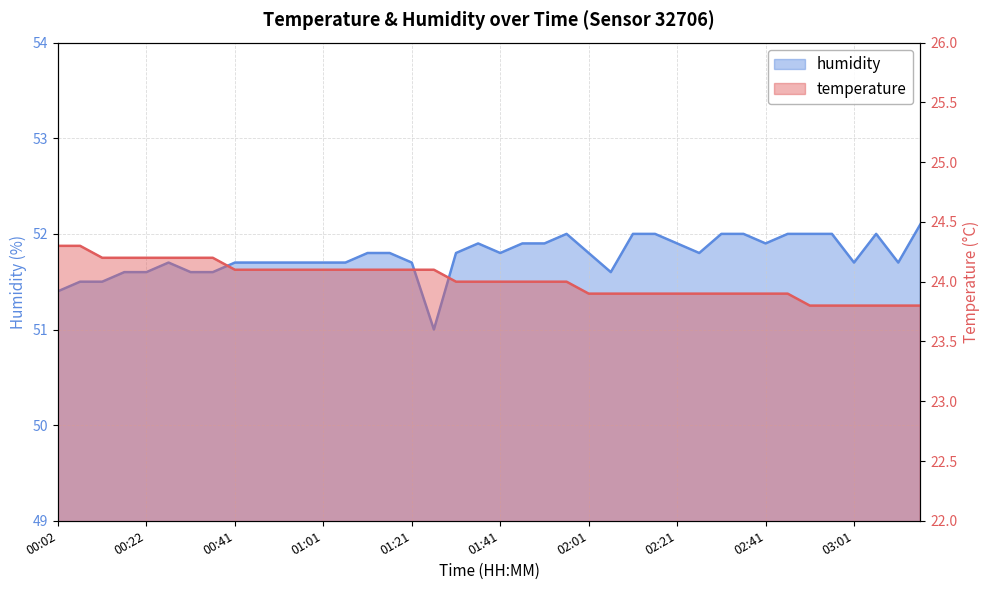

What is the lowest value of the temperature series?

23.8